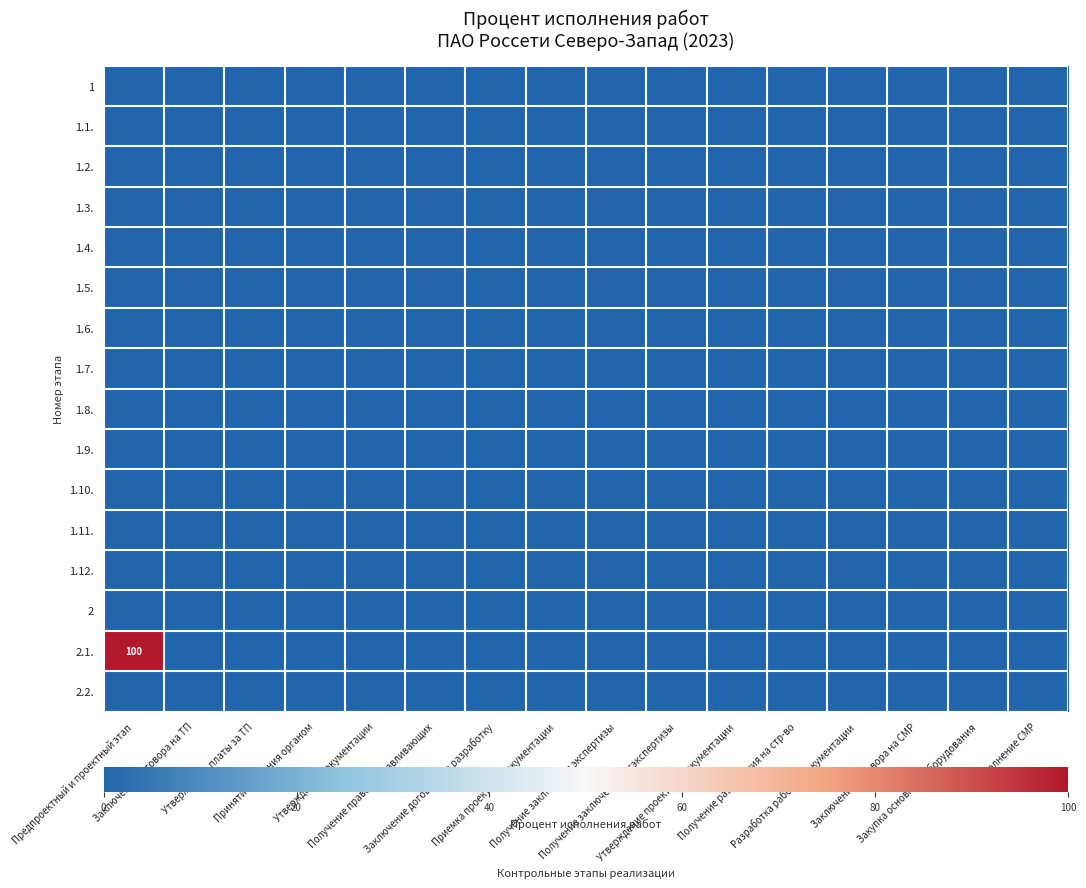

List the labels in order of 1.6. value, smallest first.

Предпроектный и проектный этап, Заключение договора на ТП, Утверждение платы за ТП, Принятие решения органом, Утверждение документации, Получение правоустанавливающих, Заключение договора на разработку, Приемка проектной документации, Получение заключения экспертизы, Получение заключения госэкспертизы, Утверждение проектной документации, Получение разрешения на стр-во, Разработка рабочей документации, Заключение договора на СМР, Закупка основного оборудования, Выполнение СМР